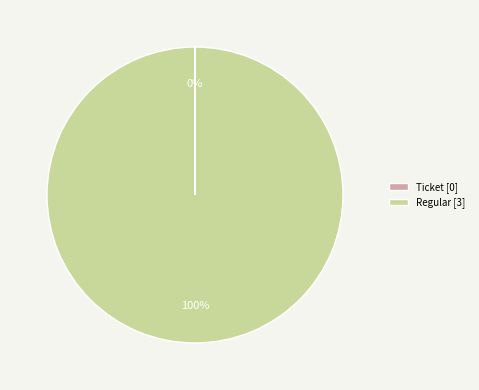

Does Regular [3] represent more than half of the total?

Yes